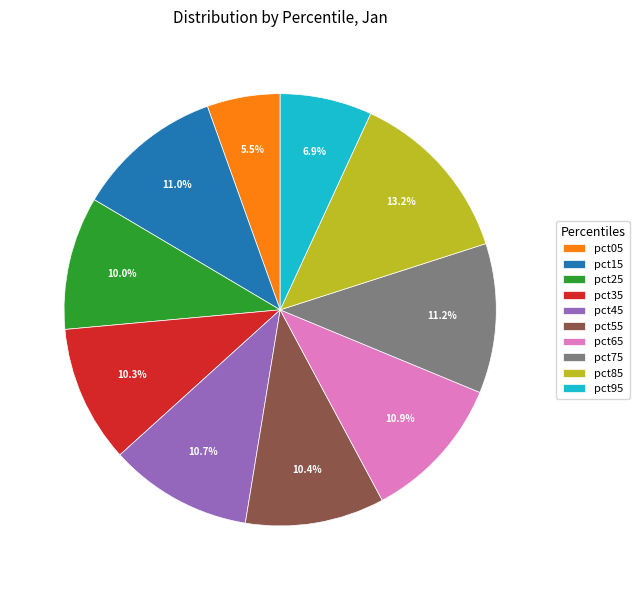

How many slices are in this pie chart?

10